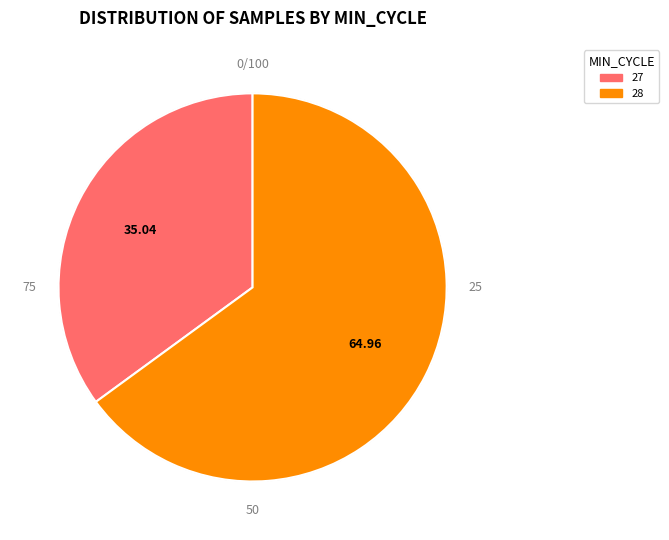

What is the ratio of the value at 28 to the value at 27?

1.9